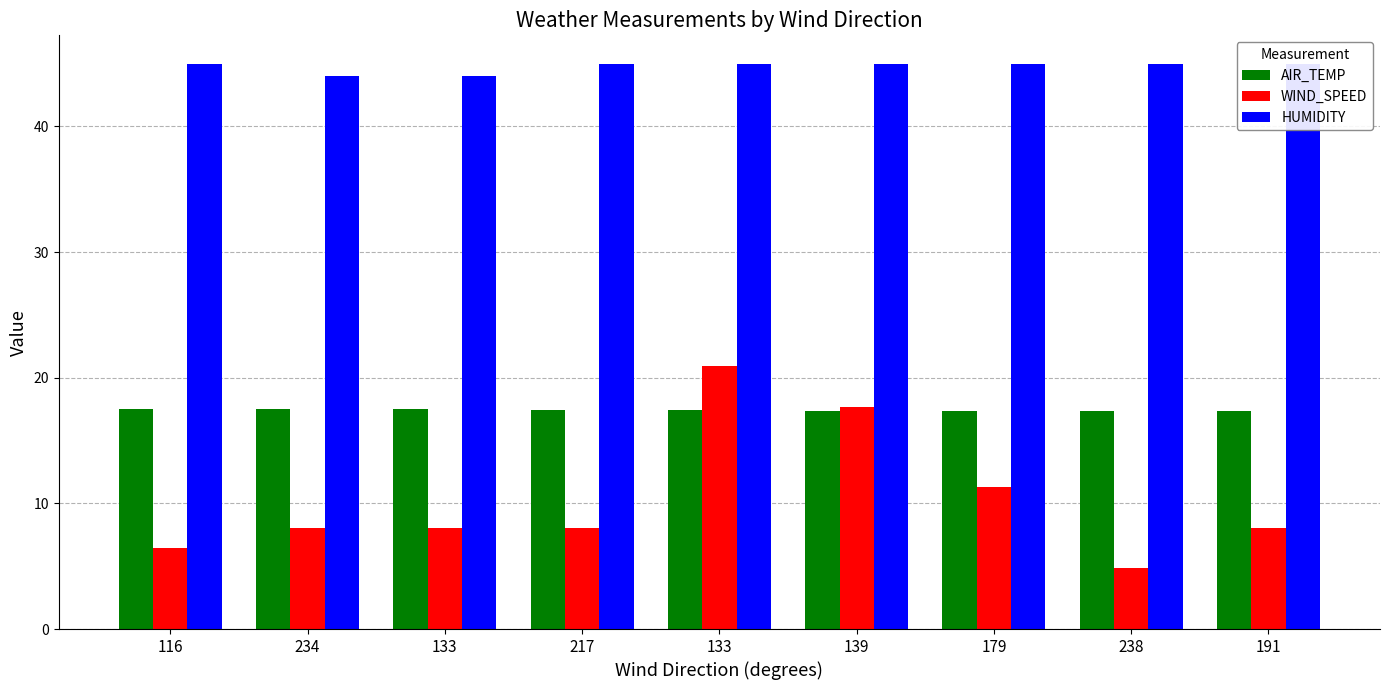

How many series are shown in this chart?

3